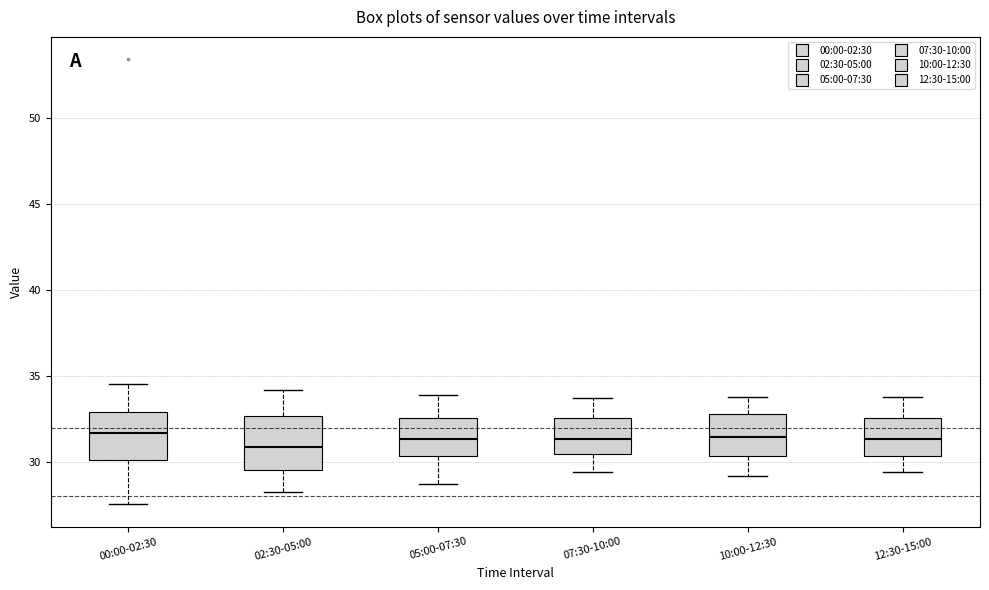

Reading left to right, transcribe this box plot: for each box, give where its median line is, the range the box spans, and where its two whiskers end, as read against the y-axis. The values are not printed on the chart, so give them approximately, as read against the axis.

00:00-02:30: median 31.5, box 30.0 to 33.0, whiskers 27.5 to 34.5
02:30-05:00: median 31.0, box 29.5 to 32.5, whiskers 28.0 to 34.0
05:00-07:30: median 31.5, box 30.5 to 32.5, whiskers 28.5 to 34.0
07:30-10:00: median 31.5, box 30.5 to 32.5, whiskers 29.5 to 33.5
10:00-12:30: median 31.5, box 30.5 to 33.0, whiskers 29.0 to 34.0
12:30-15:00: median 31.5, box 30.5 to 32.5, whiskers 29.5 to 34.0